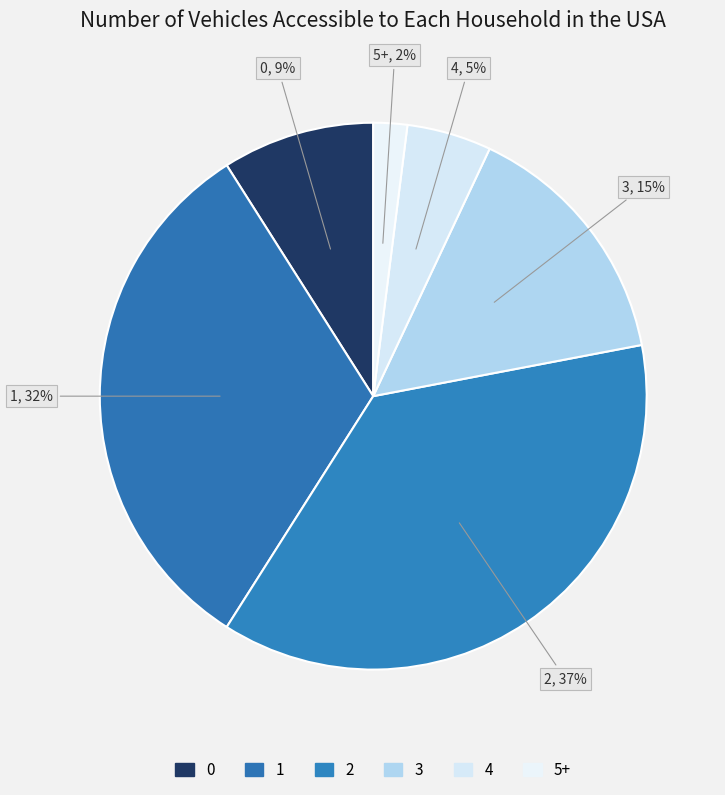

How many slices are in this pie chart?

6